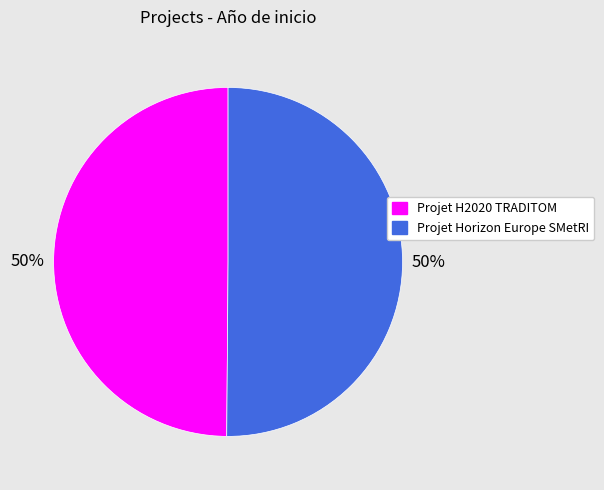

Do Projet Horizon Europe SMetRI and Projet H2020 TRADITOM together represent more than half of the pie?

Yes